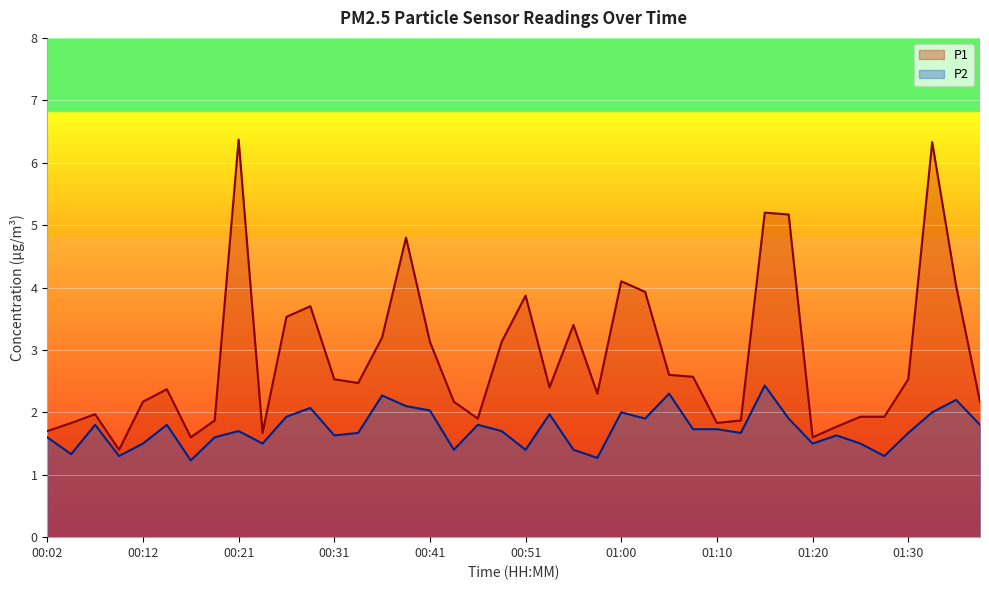

True or false: P2 and P1 intersect in this chart.

False